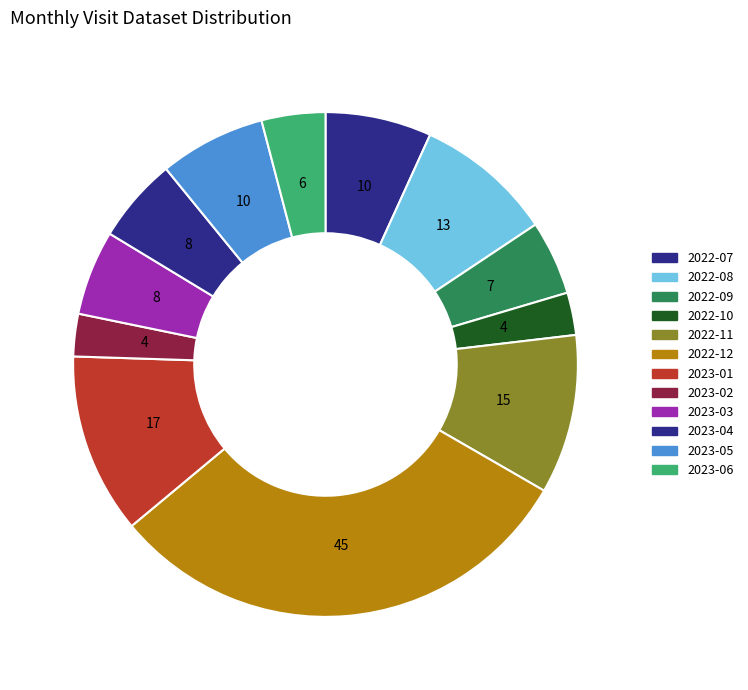

Which has a higher value, 2023-02 or 2022-08?

2022-08